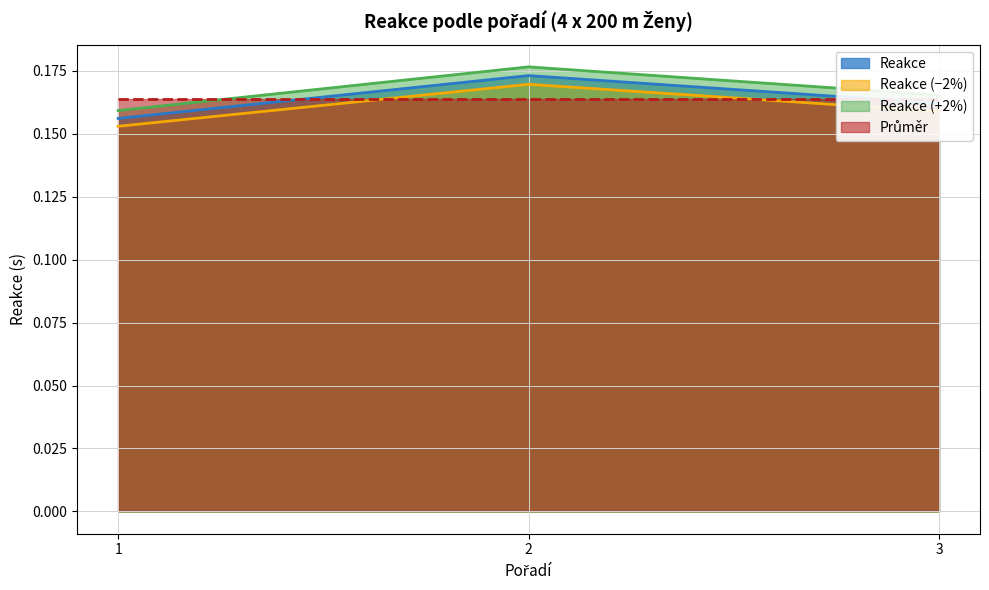

What is the value of the 3rd point from the left?

0.2